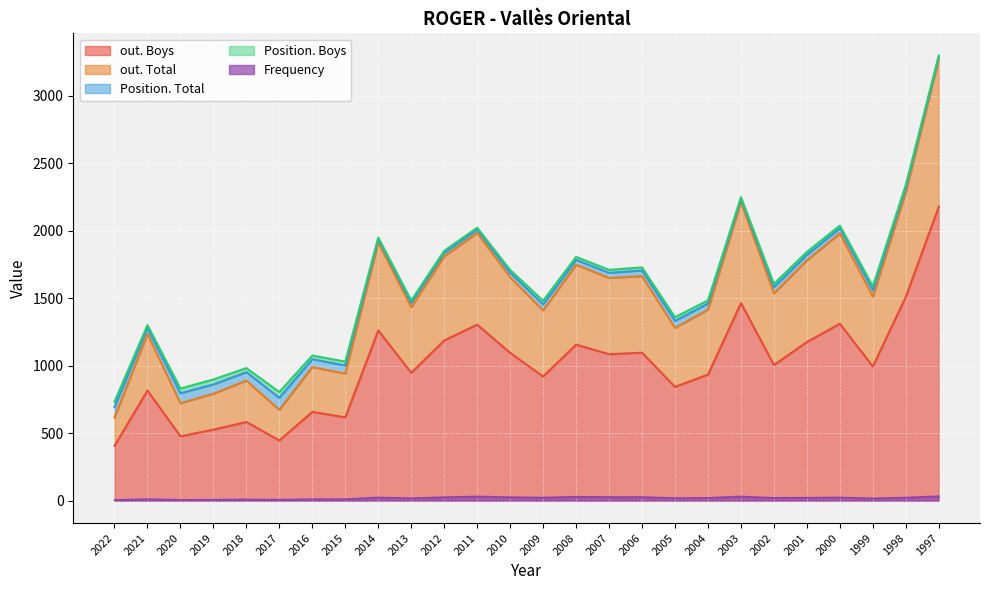

What is the sum of all Frequency values?

535